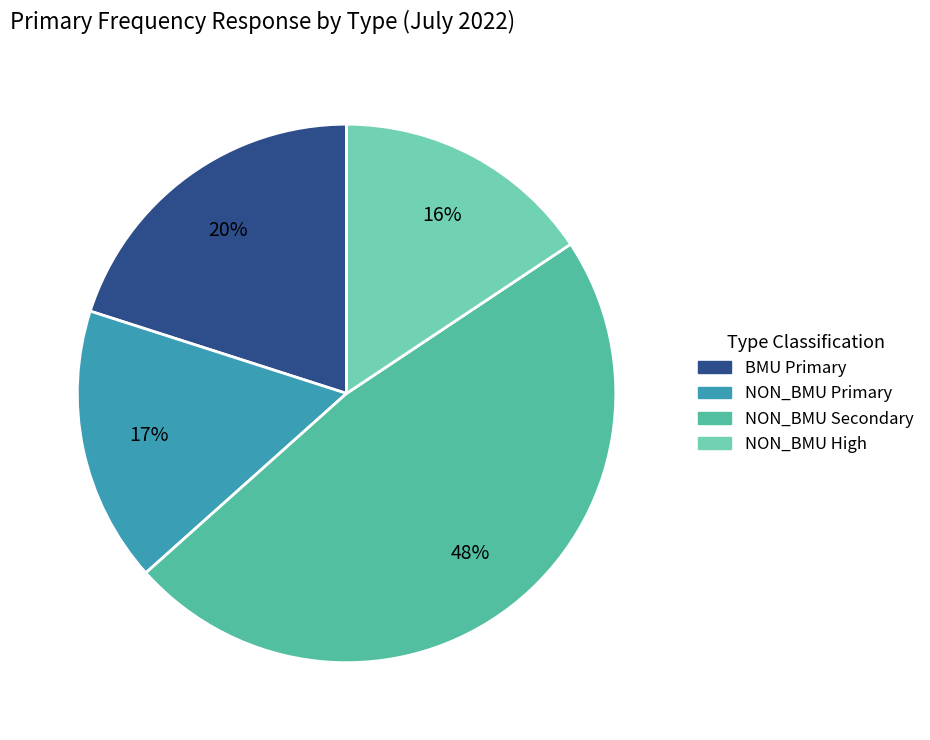

Is there any slice that represents more than half of the pie?

No